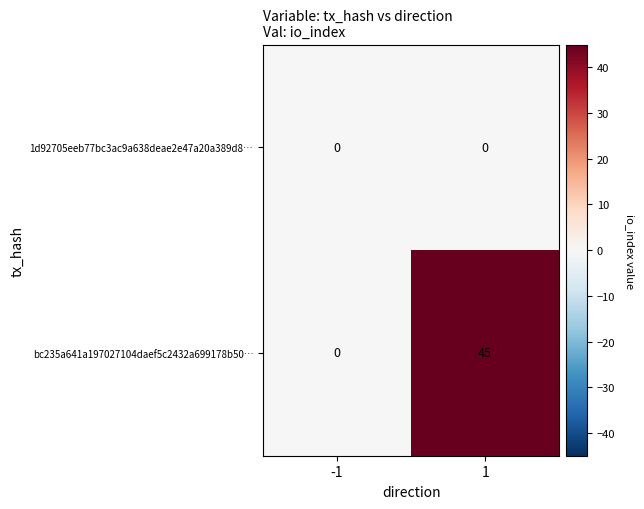

Between -1 and 1, which series saw the biggest shift?

bc235a641a197027104daef5c2432a699178b50…